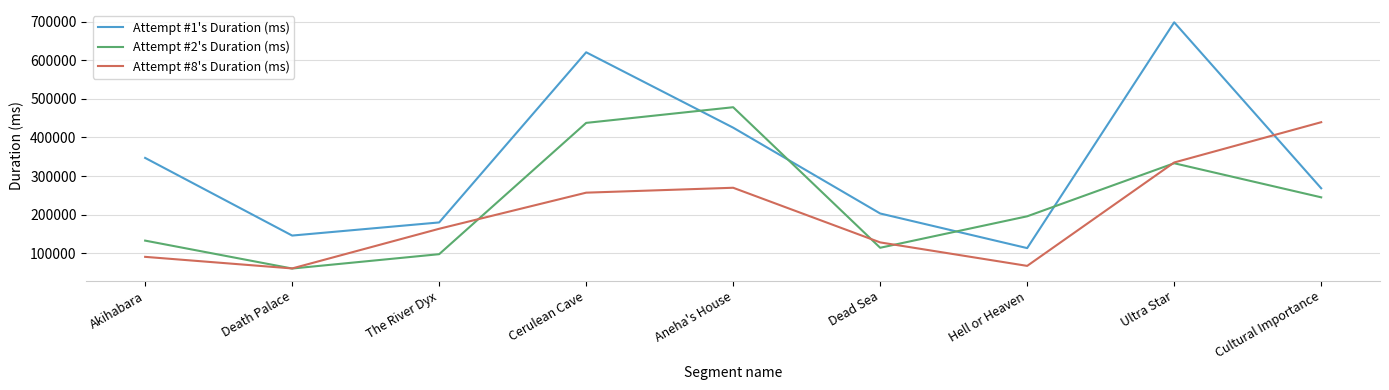

Is it true that Attempt #1's Duration (ms) equals 908662 at Cerulean Cave?

False